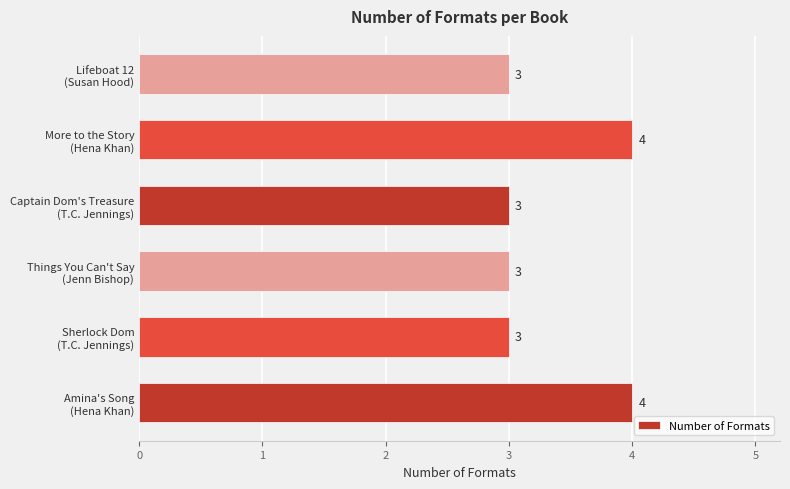

Reading bottom to top, list all the values displayed in this chart.

4	3	3	3	4	3